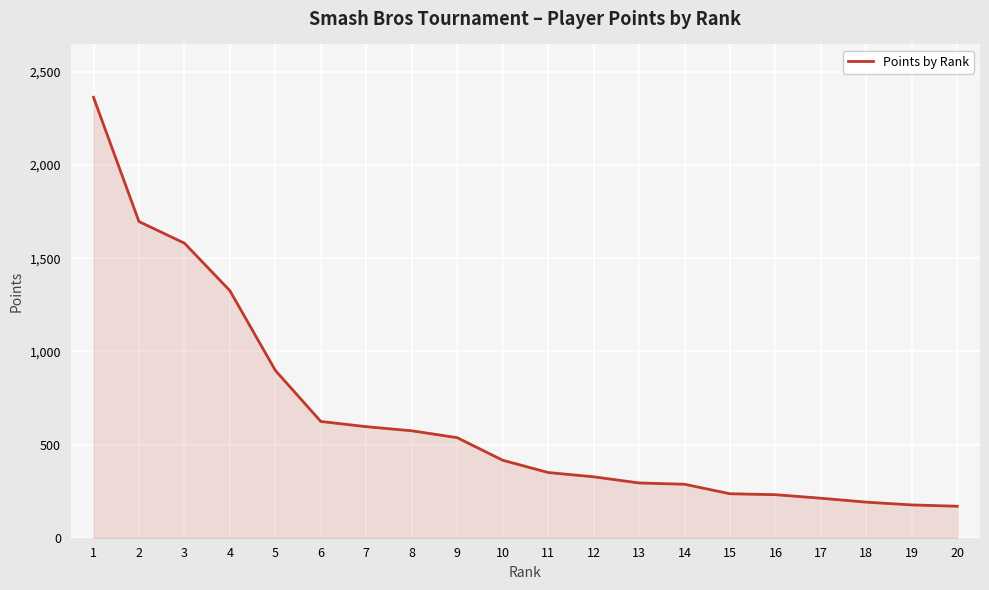

What is the maximum value shown in the chart?

2364